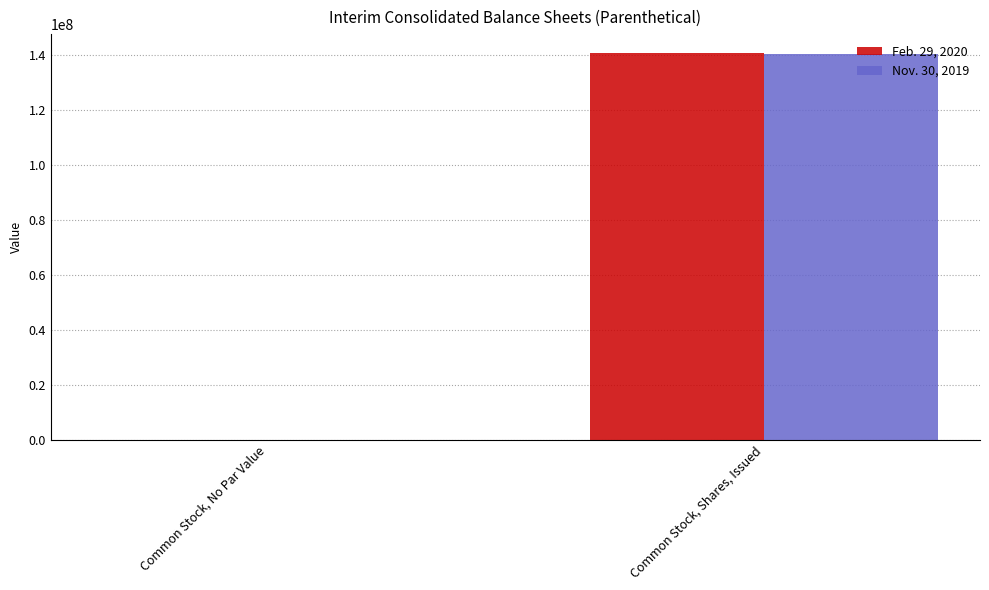

Between Common Stock, No Par Value and Common Stock, Shares, Issued, which series saw the biggest shift?

Feb. 29, 2020